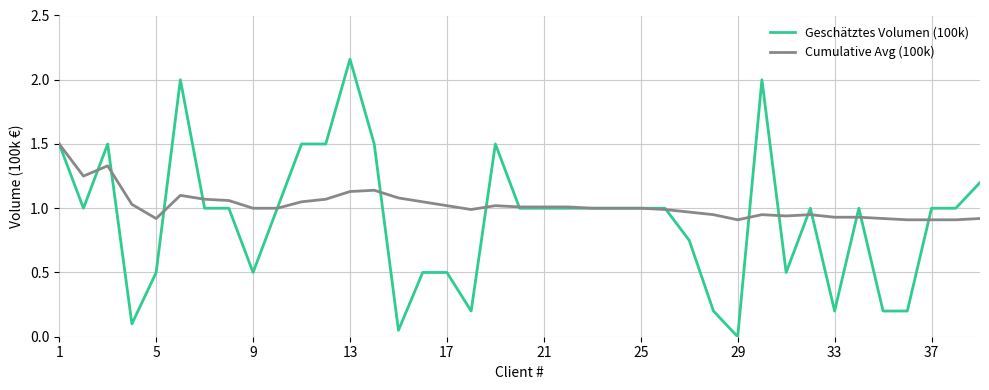

Which series has the widest spread of values?

Geschätztes Volumen (100k)